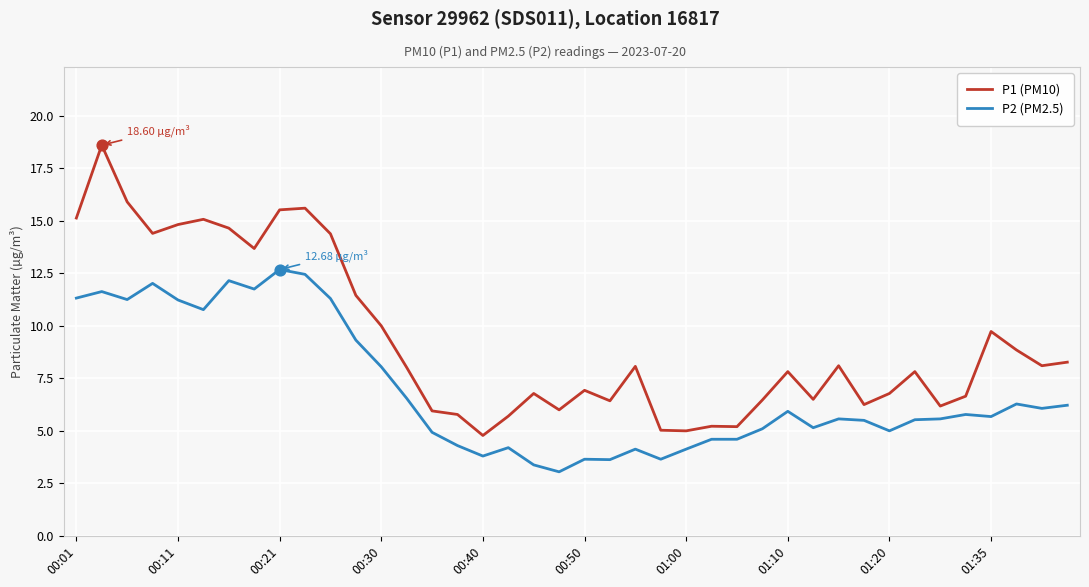

Which series has the largest total across all categories?

P1 (PM10)